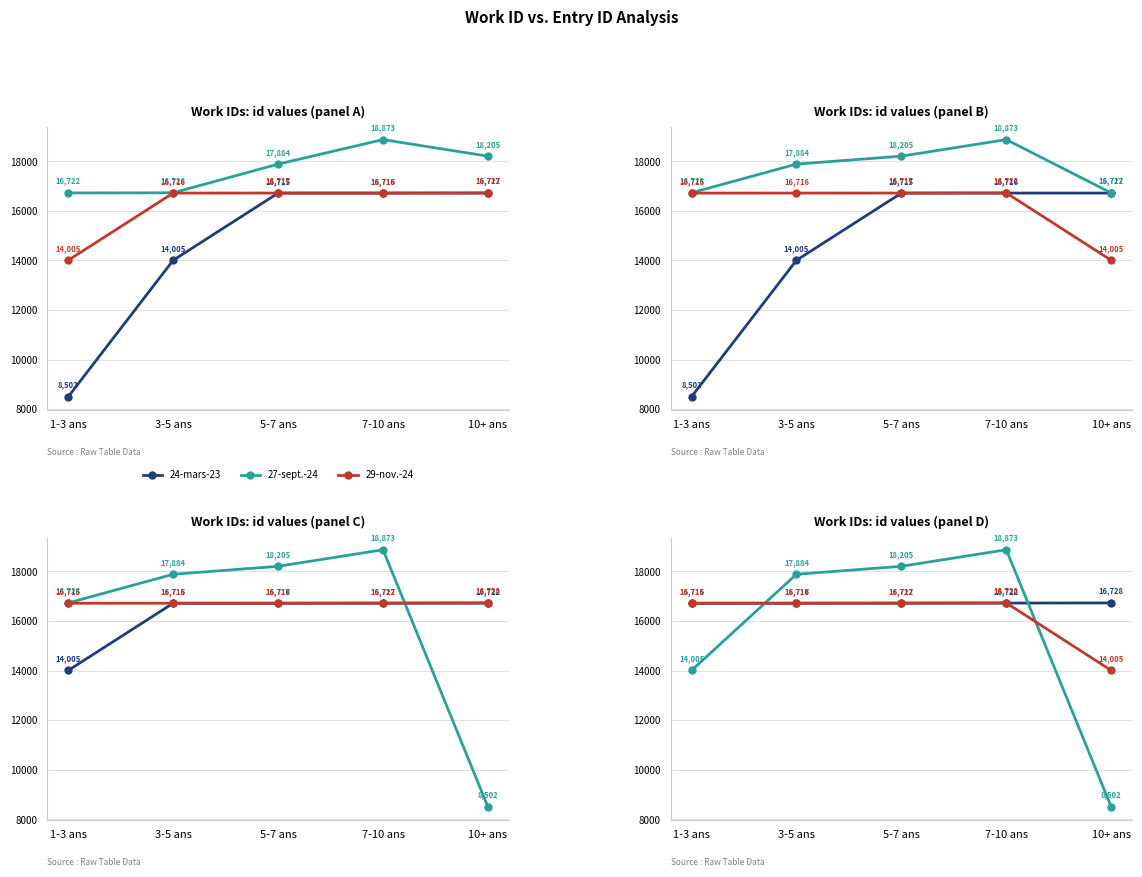

List the series in order of their peak value, lowest first.

24-mars-23, 29-nov.-24, 27-sept.-24